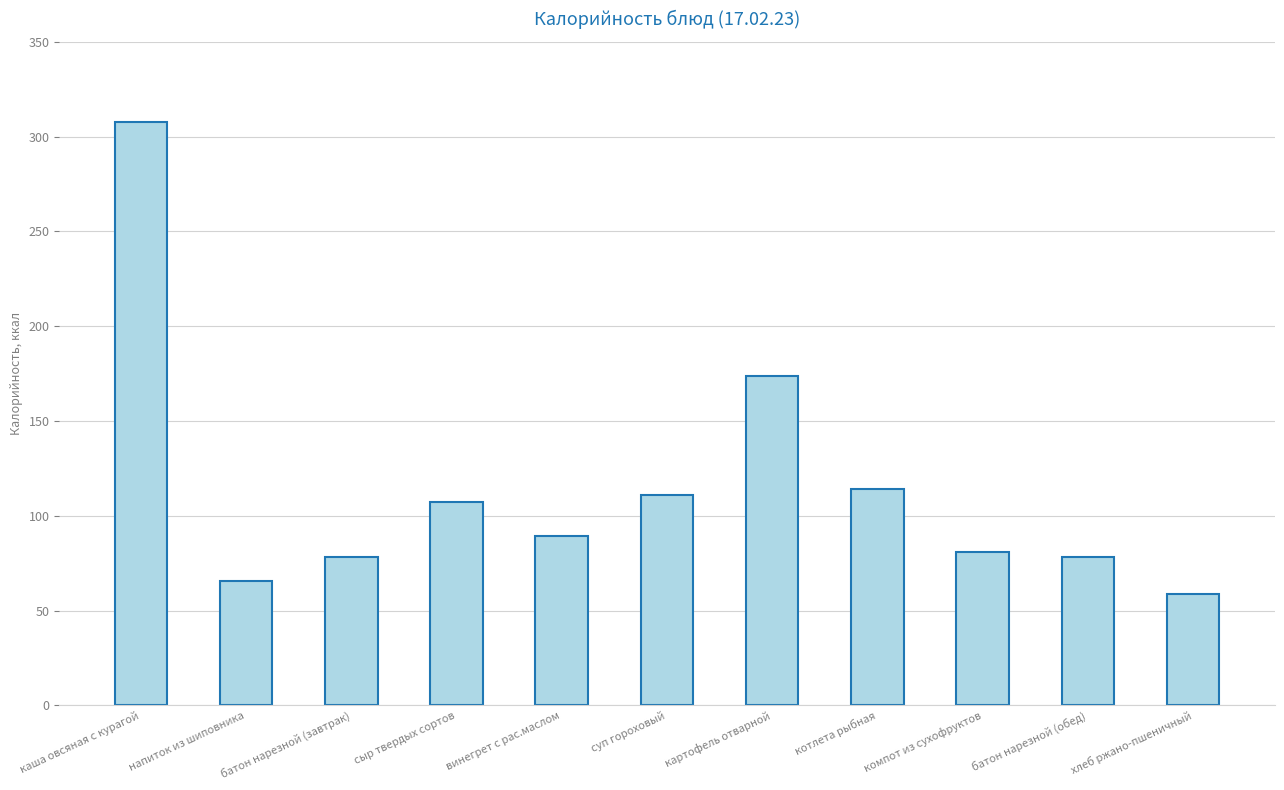

Reading right to left, list all the values displayed in this chart.

хлеб ржано-пшеничный=58.7	батон нарезной (обед)=78.5	компот из сухофруктов=81.0	котлета рыбная=114.3	картофель отварной=173.7	суп гороховый=110.9	винегрет с рас.маслом=89.5	сыр твердых сортов=107.5	батон нарезной (завтрак)=78.5	напиток из шиповника=65.4	каша овсяная с курагой=307.6